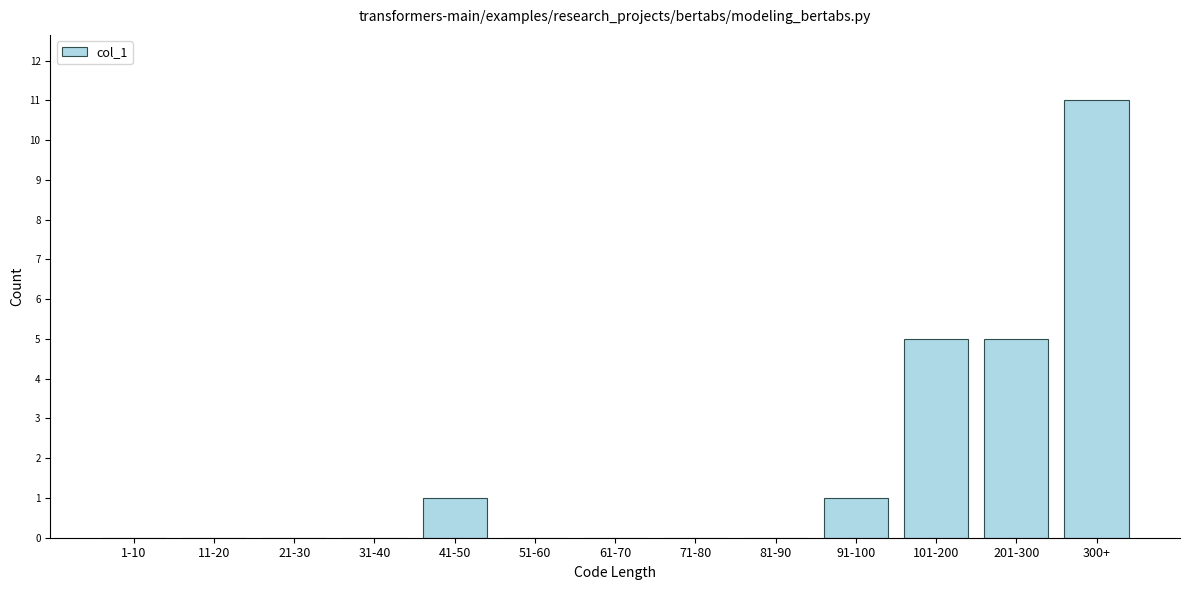

Reading left to right, transcribe all the data shown in this chart.

1-10=0	11-20=0	21-30=0	31-40=0	41-50=1	51-60=0	61-70=0	71-80=0	81-90=0	91-100=1	101-200=5	201-300=5	300+=11